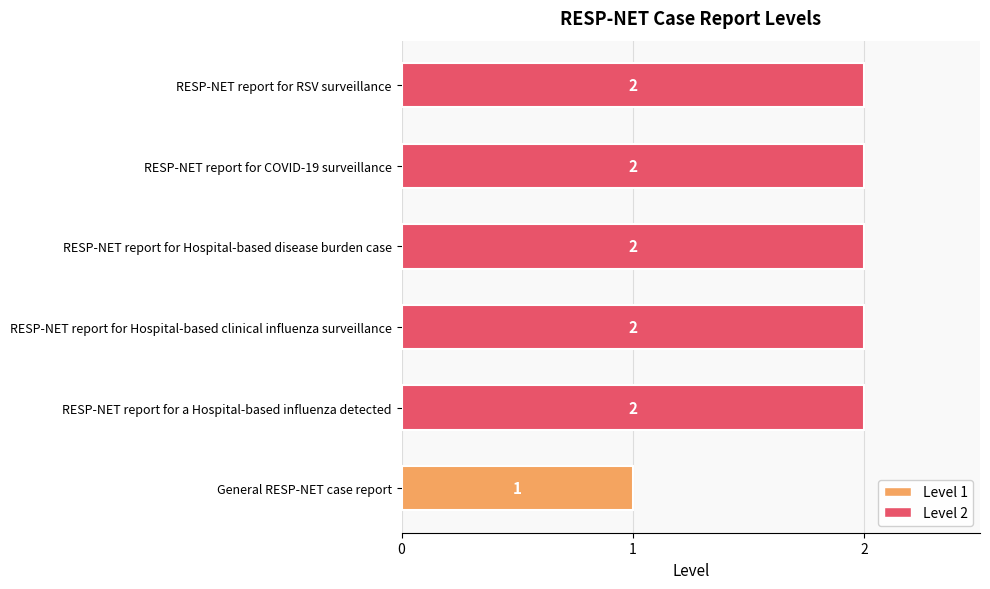

What is the ratio of the value at RESP-NET report for Hospital-based disease burden case to the value at RESP-NET report for RSV surveillance?

1.0